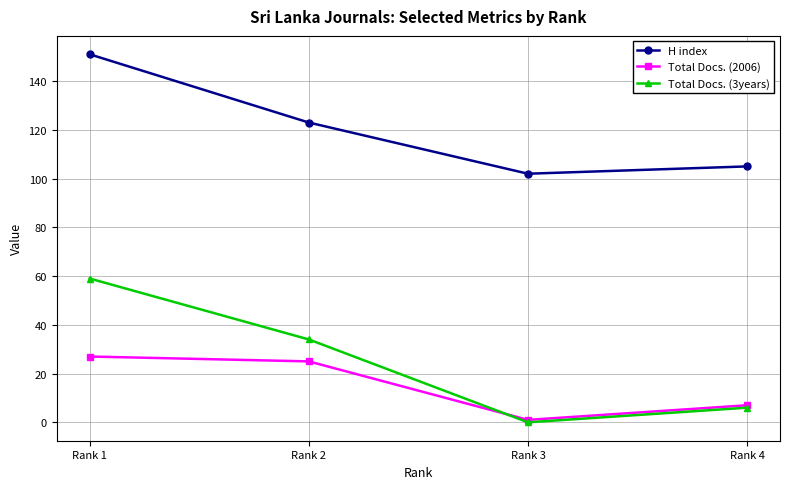

What is the minimum value for Total Docs. (2006)?

1